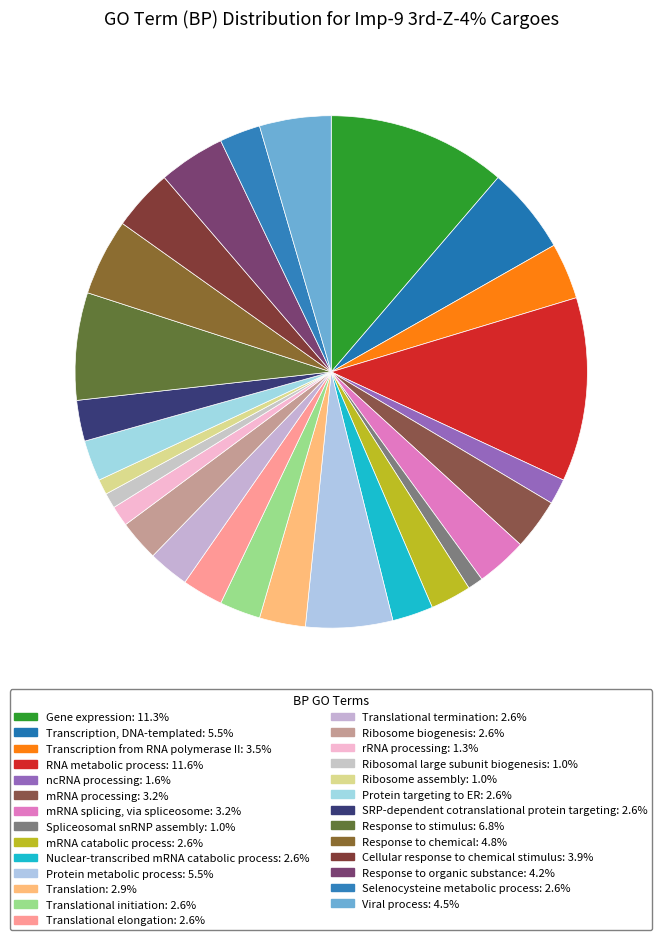

To the nearest percent, what is the difference between the largest and smallest slice percentages?

11%